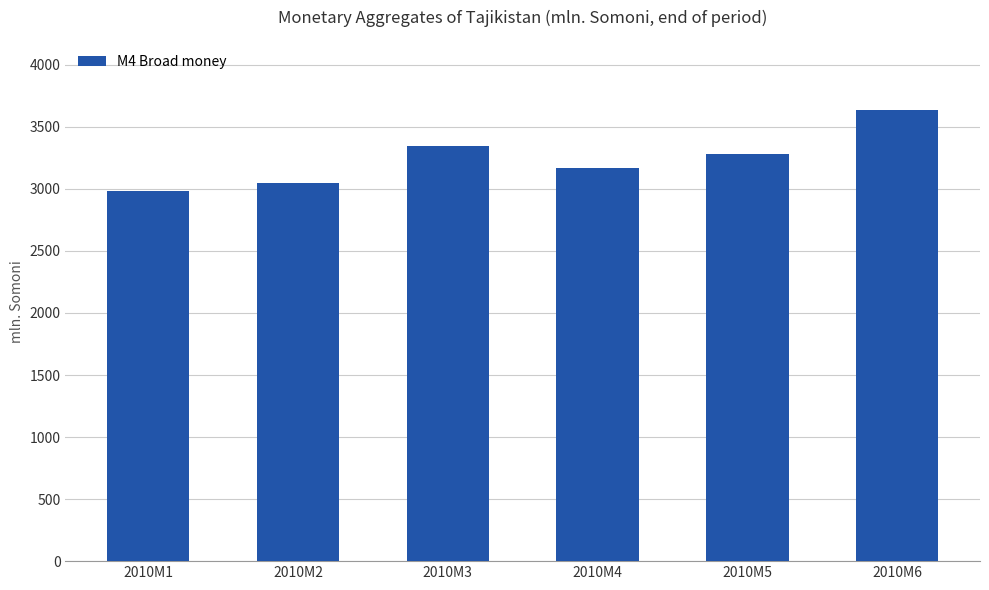

What is the approximate value at 2010M2?

3051.4